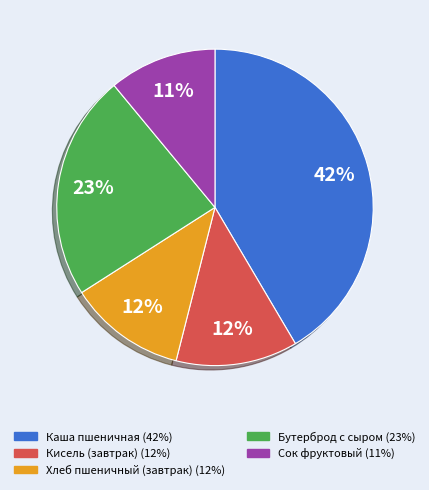

To the nearest percent, what is the difference between the largest and smallest slice percentages?

31%